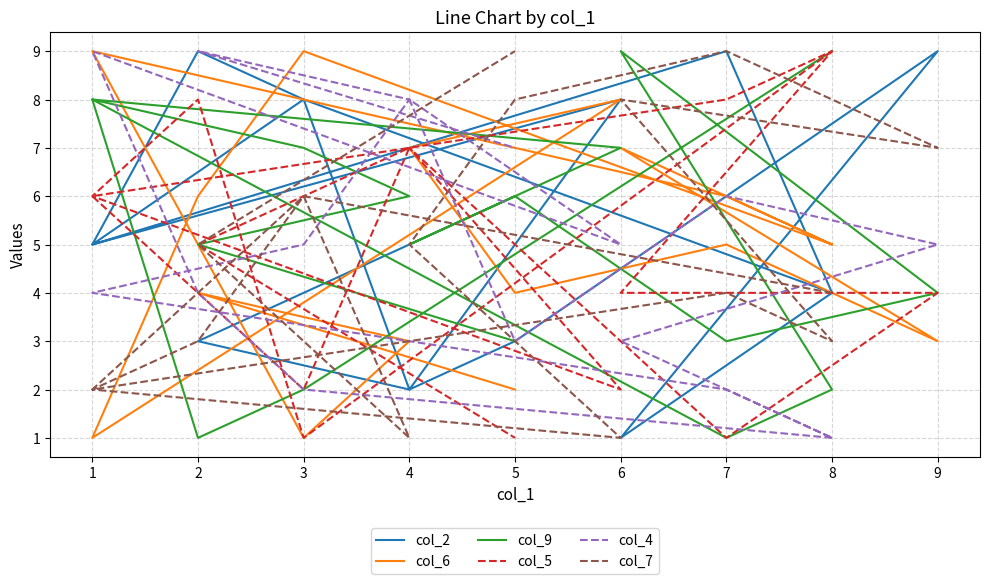

Is it true that col_6 equals 5 at 7?

True